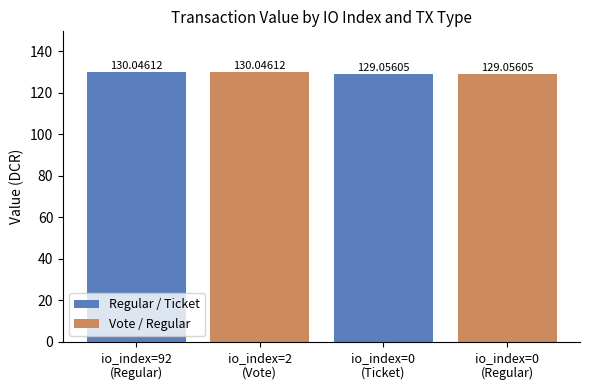

What is the difference between the maximum and minimum values in the Vote / Regular series?

1.0